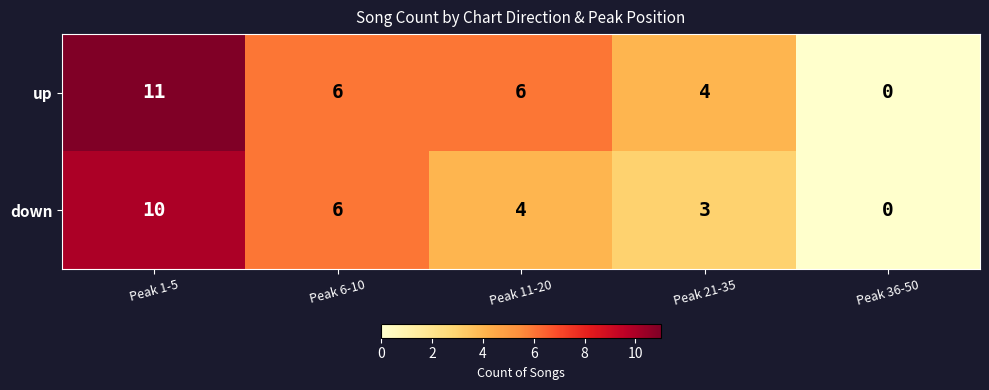

How many values in the up series are below 6?

2